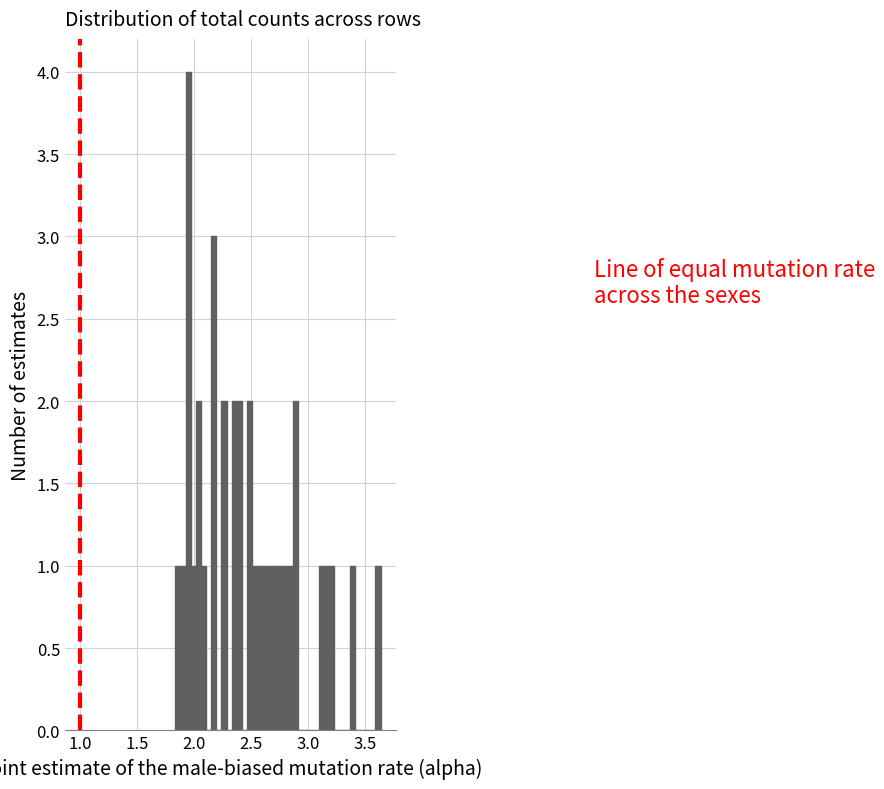

Around what value on the x-axis is the tallest bar? Give the approximate position of its centre, as read against the axis.

1.95